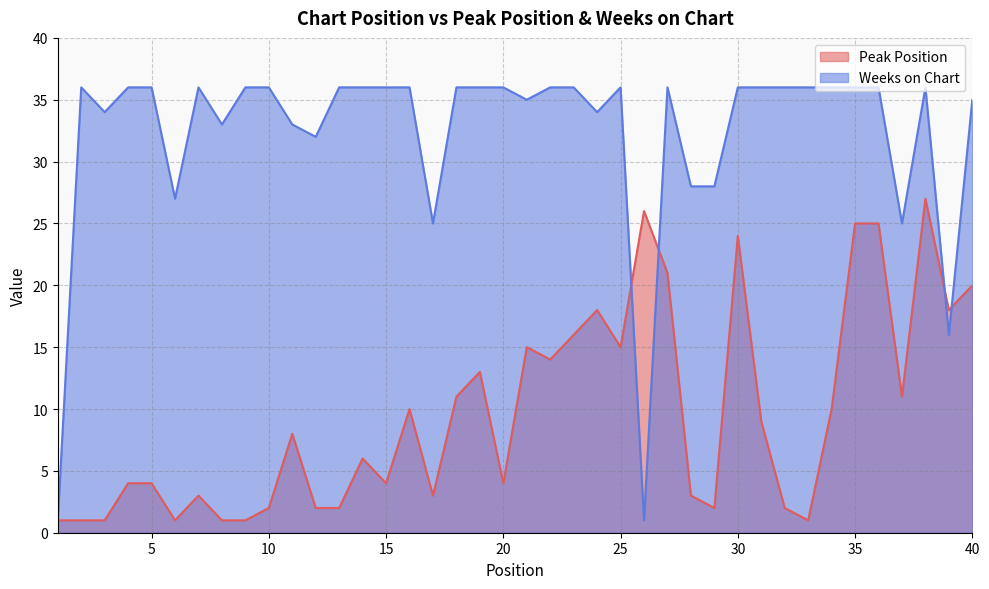

List the series in order of their overall mean, lowest first.

Peak Position, Weeks on Chart